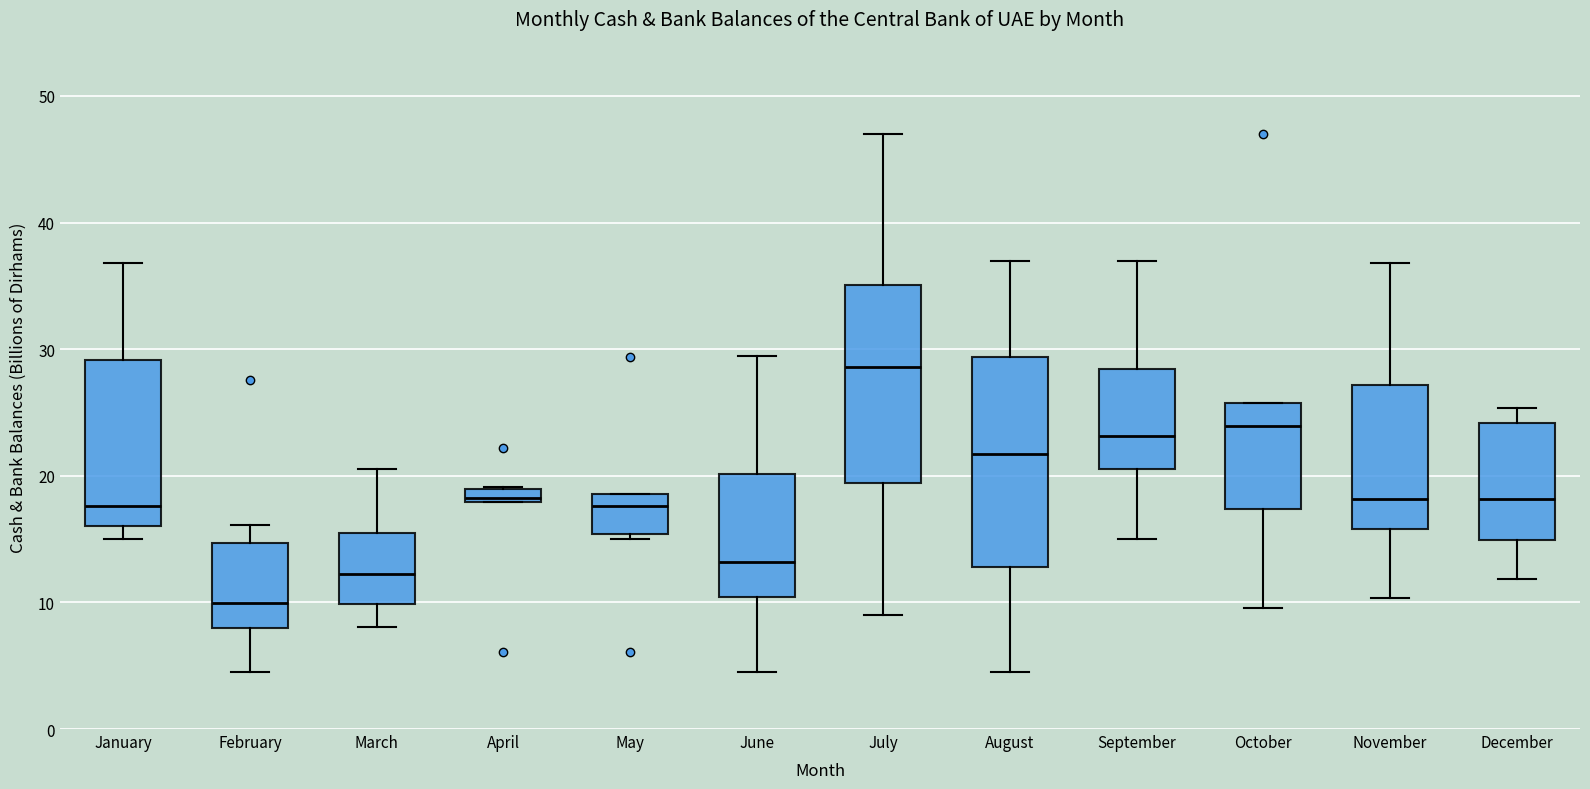

Where does the lower whisker of the box for June end on the y-axis? The values are not printed on the chart, so give them approximately, as read against the axis.

4